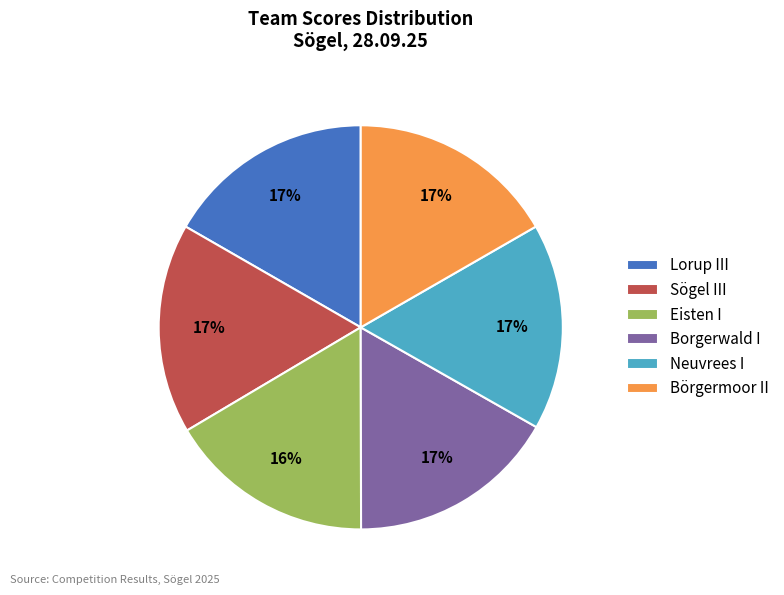

To the nearest percent, what is the combined percentage of Lorup III and Eisten I?

33%